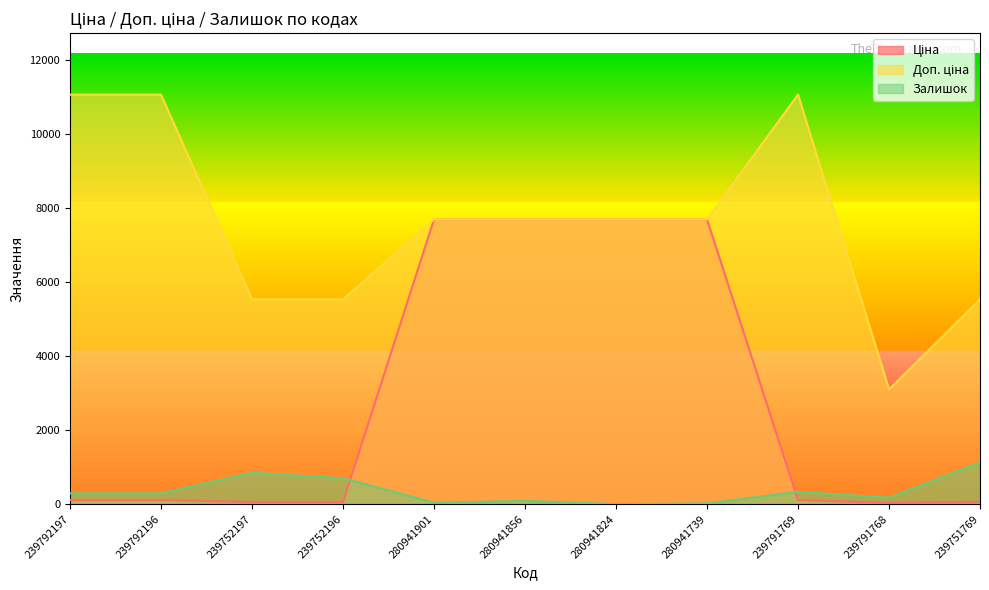

What position from the right is 239752197?

9